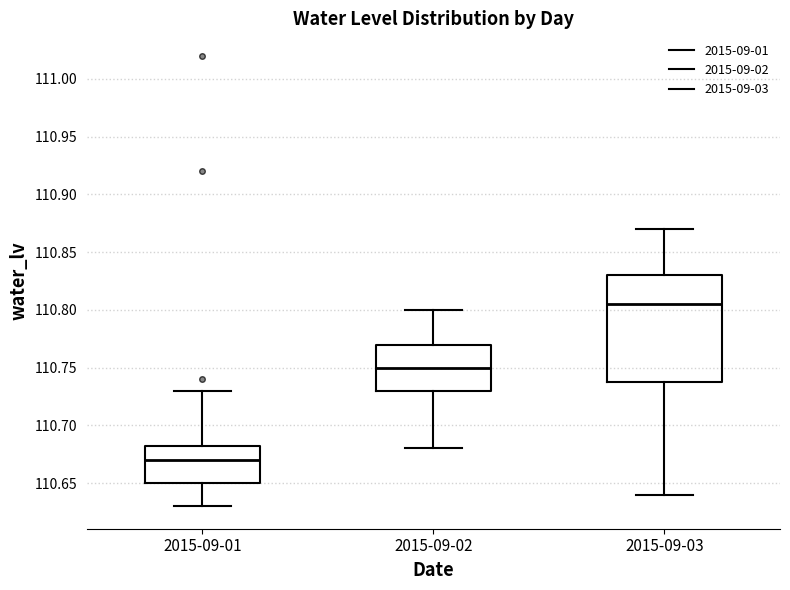

Reading left to right, transcribe this box plot: for each box, give where its median line is, the range the box spans, and where its two whiskers end, as read against the y-axis. The values are not printed on the chart, so give them approximately, as read against the axis.

2015-09-01: median 110.670, box 110.650 to 110.685, whiskers 110.630 to 110.730
2015-09-02: median 110.750, box 110.730 to 110.770, whiskers 110.680 to 110.800
2015-09-03: median 110.805, box 110.740 to 110.830, whiskers 110.640 to 110.870